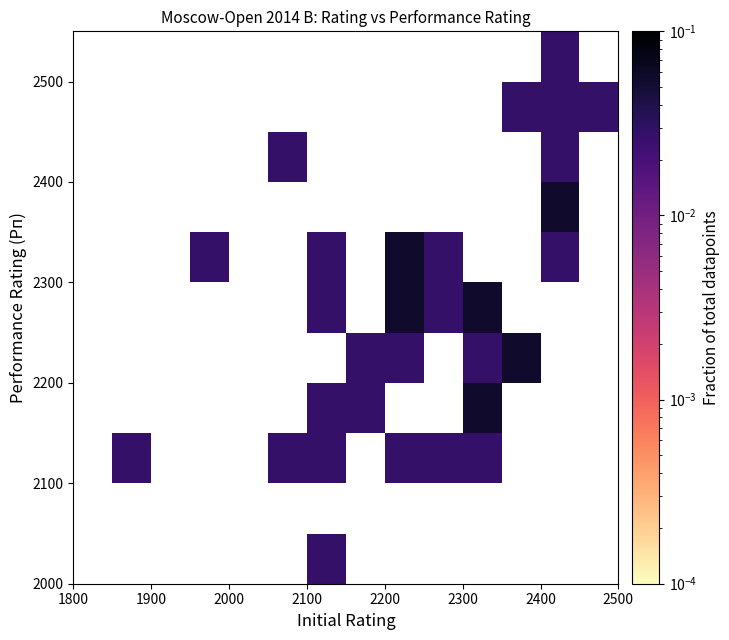

How many categories are shown in the chart?

14